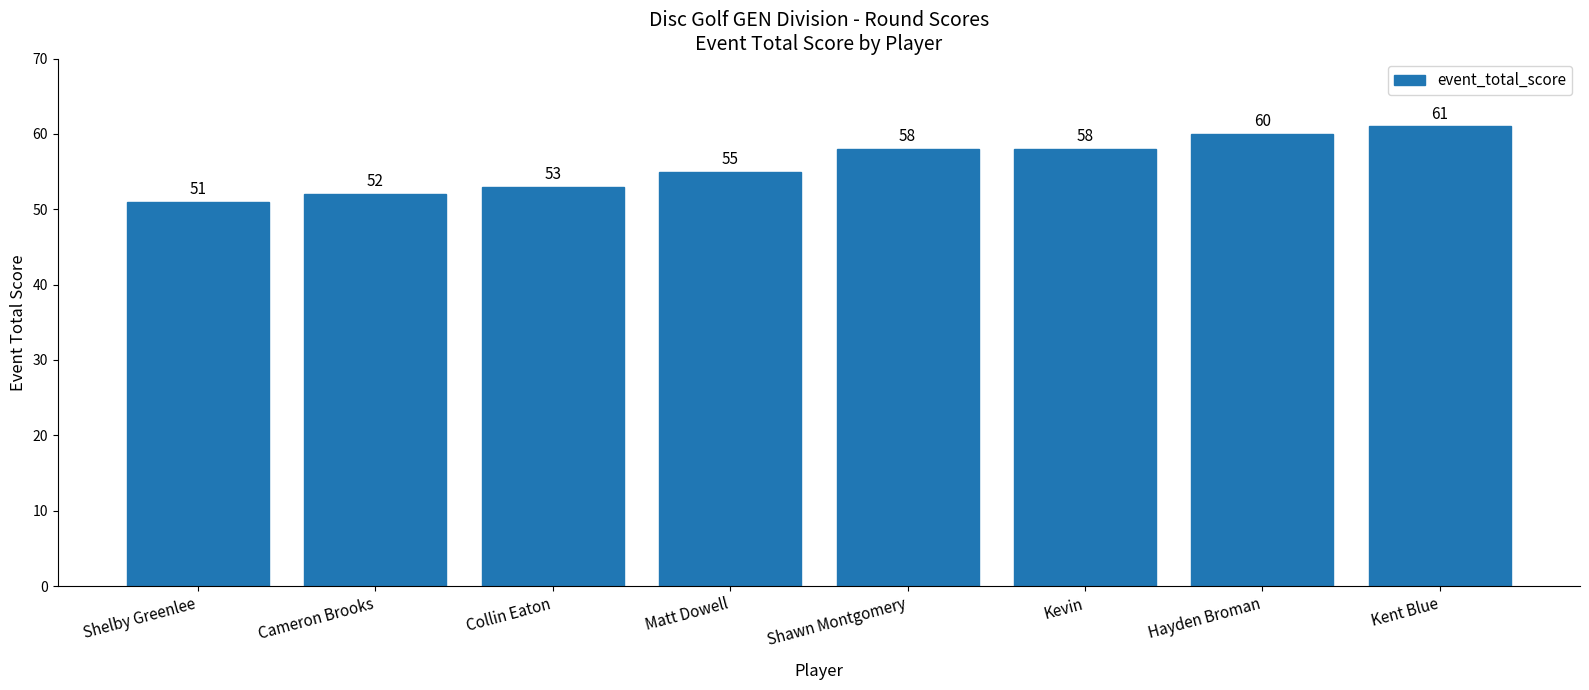

The chart shows a value of 38 at Shawn Montgomery. True or false?

False